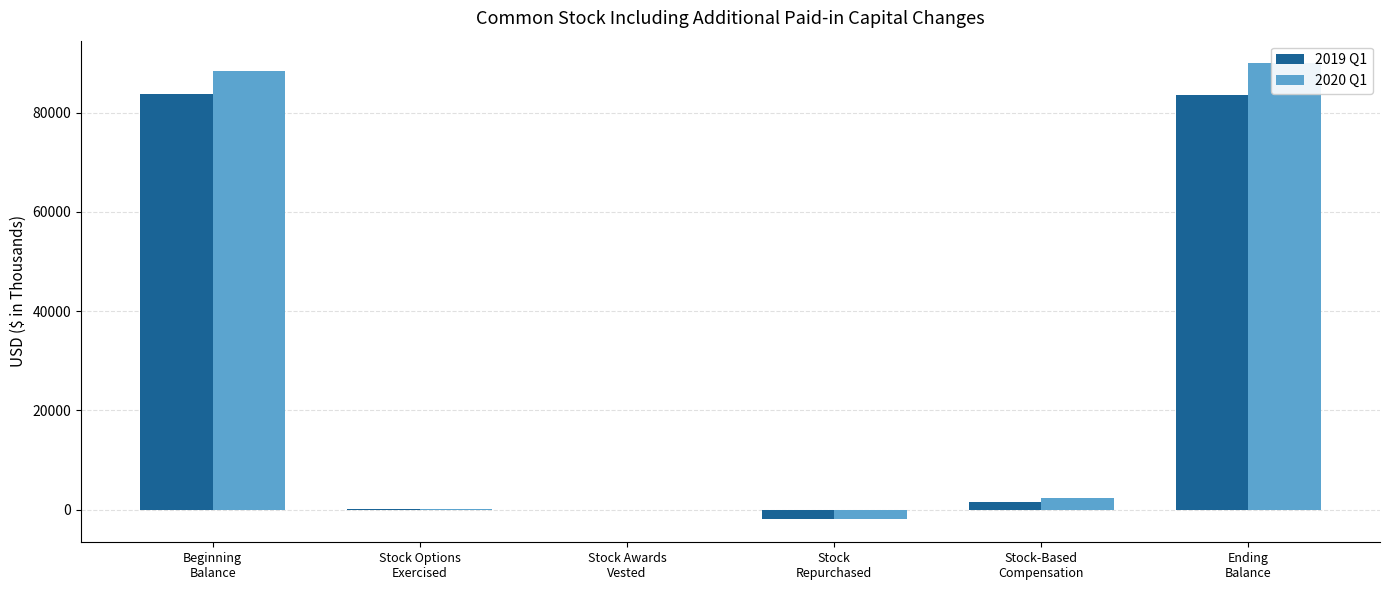

At which label does 2020 Q1 first exceed 2279?

Beginning
Balance